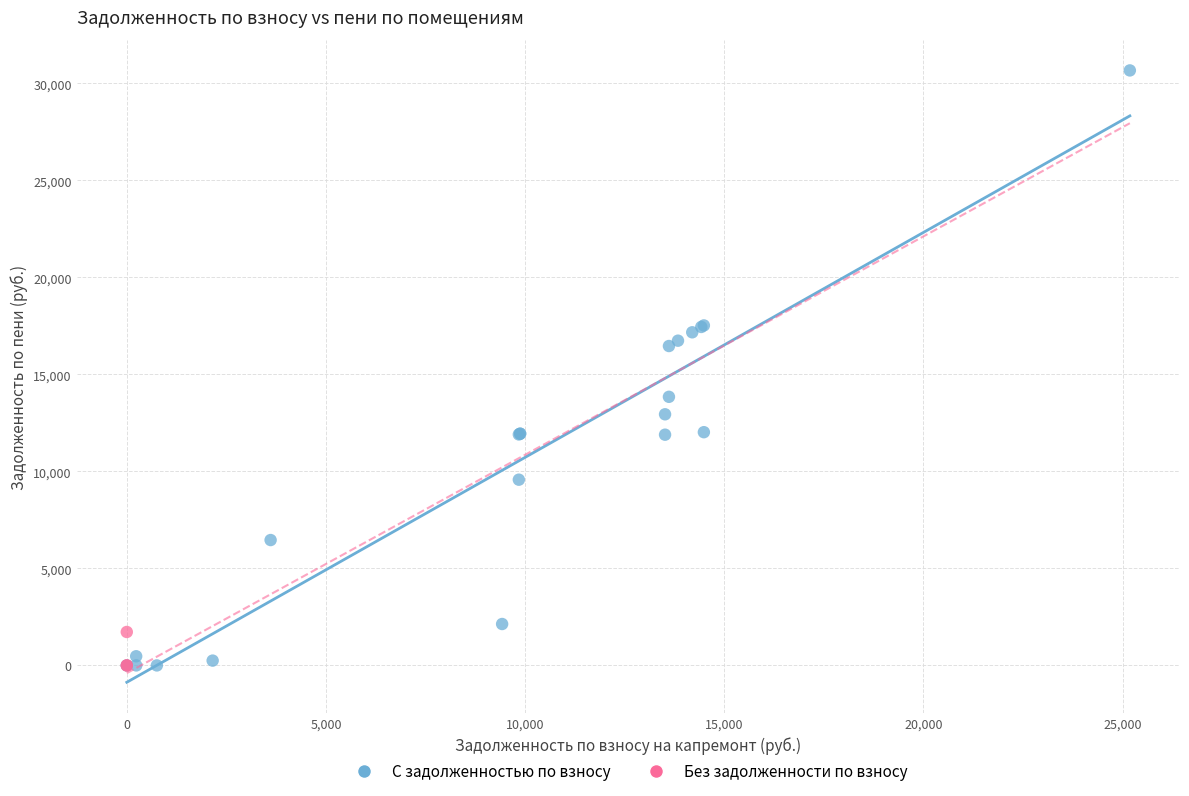

What are all the series names shown in the legend?

С задолженностью по взносу, Без задолженности по взносу